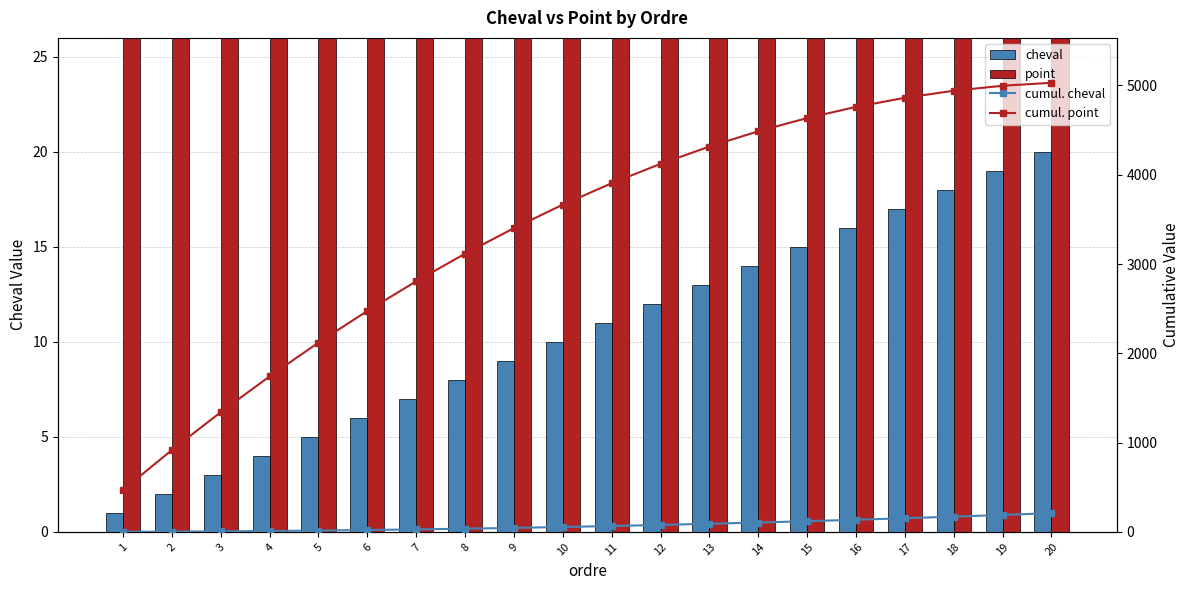

What is the minimum value shown in the chart?

1